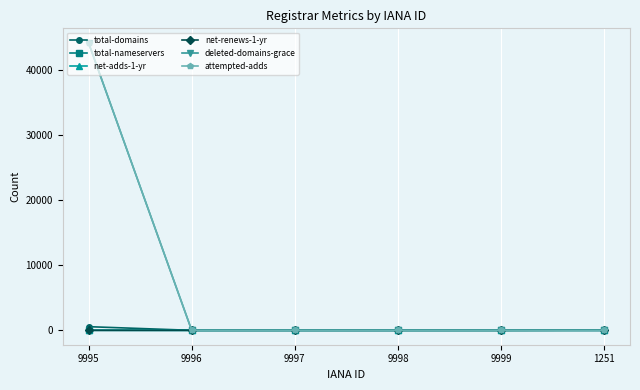

True or false: net-renews-1-yr has a value of 0 at 9996.

True